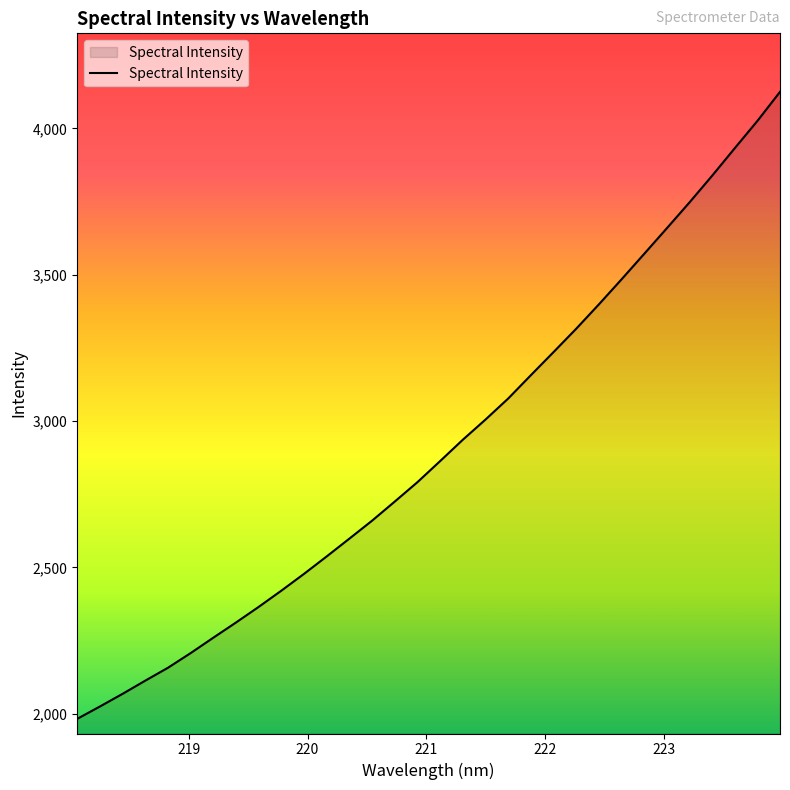

Does the chart have visible grid lines?

No